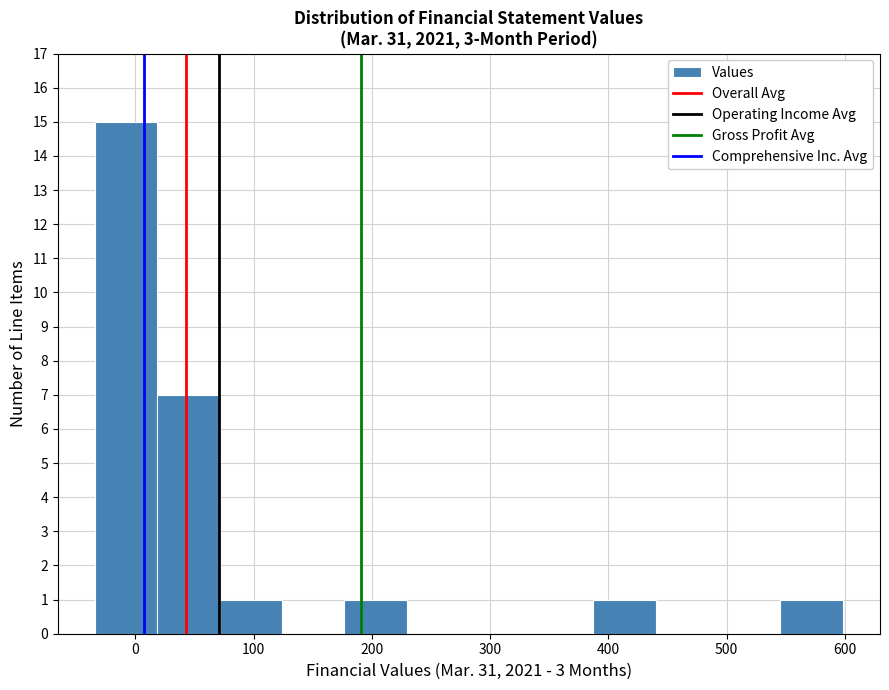

Reading left to right, transcribe this chart: for each bar, give the range it covers on the x-axis and its height. Neither the bar edges nor the heights are printed on the chart, so give them approximately, as read against the axes.

-30 to 20: 15
20 to 70: 7
70 to 120: 1
120 to 180: 0
180 to 230: 1
230 to 280: 0
280 to 330: 0
330 to 390: 0
390 to 440: 1
440 to 490: 0
490 to 550: 0
550 to 600: 1